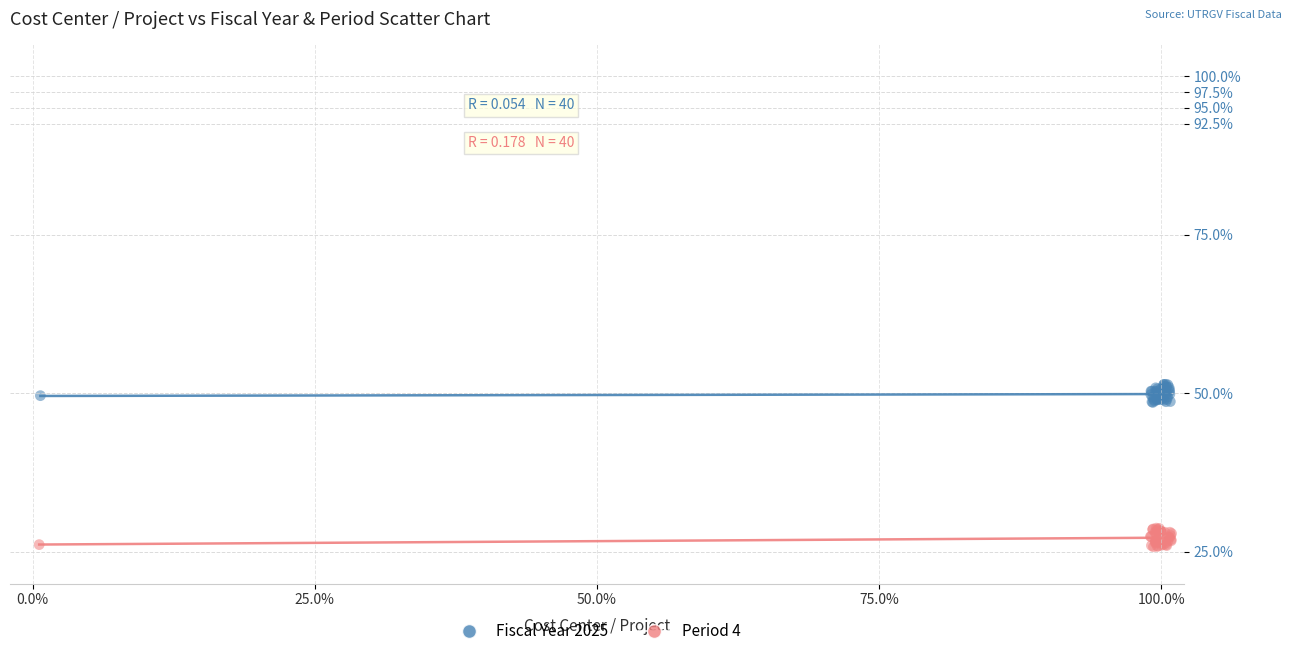

Which series reaches the maximum Y coordinate?

Fiscal Year 2025